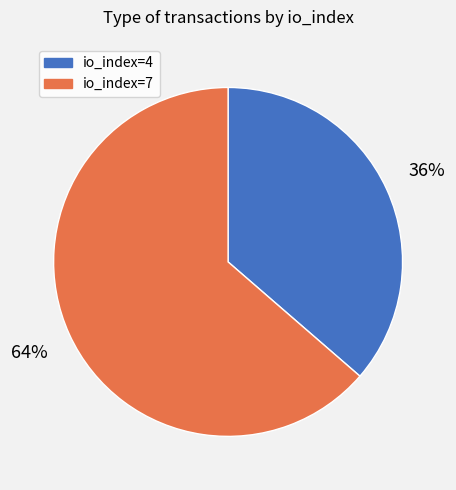

The io_index=4 slice represents 45% of the pie. True or false?

False